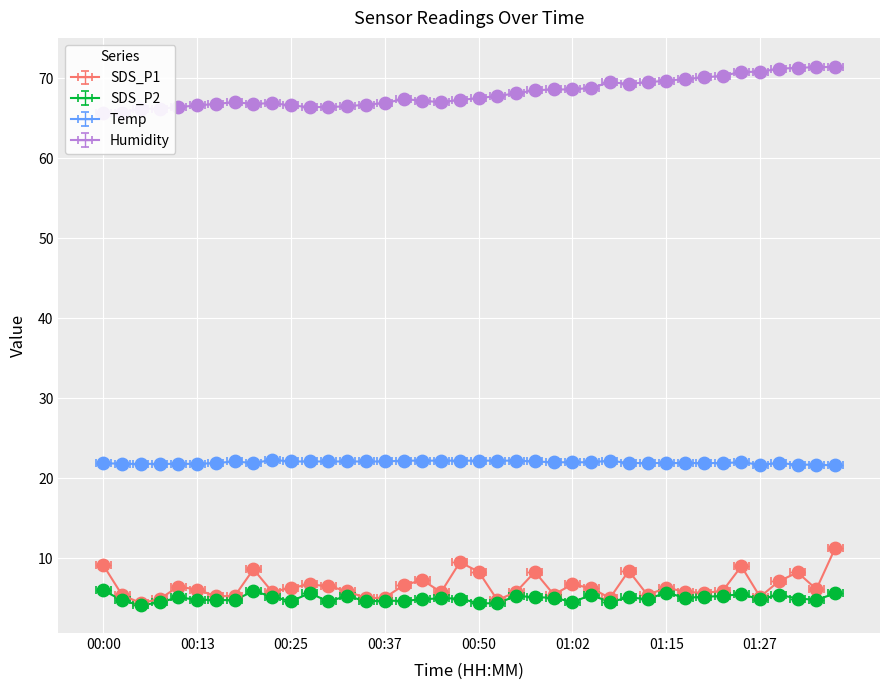

At which category is the sum across all series the highest?

01:37